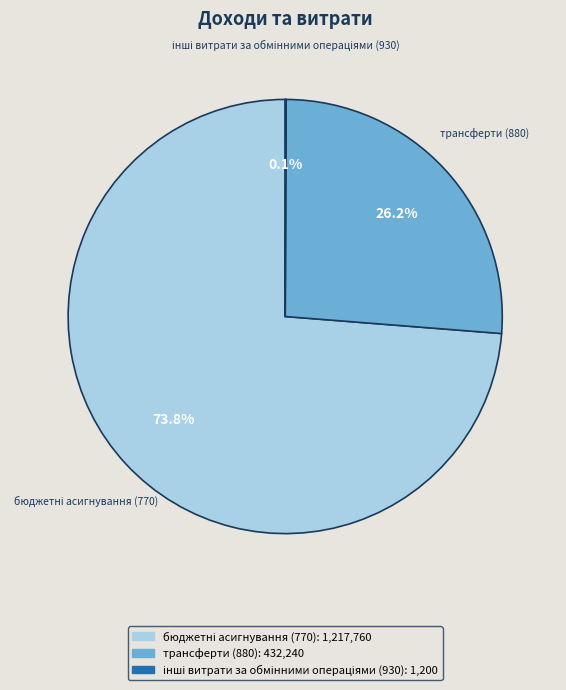

What percentage is NOT represented by трансферти (880)?

73.8%